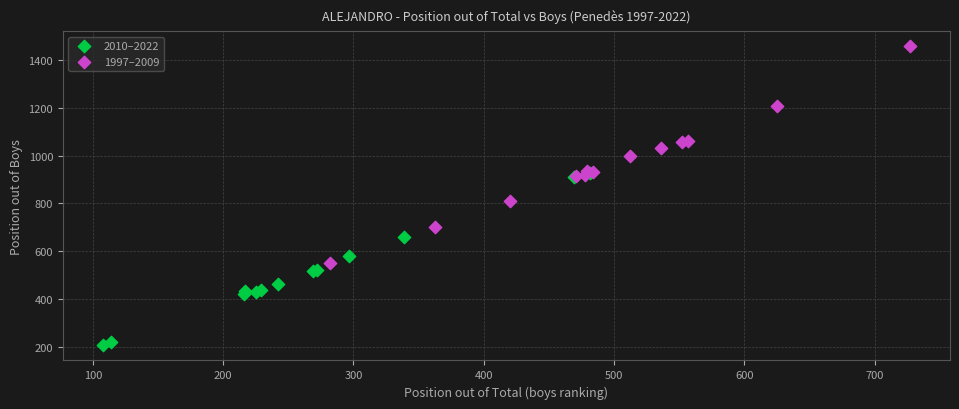

Which series has the widest spread of Y values?

1997–2009